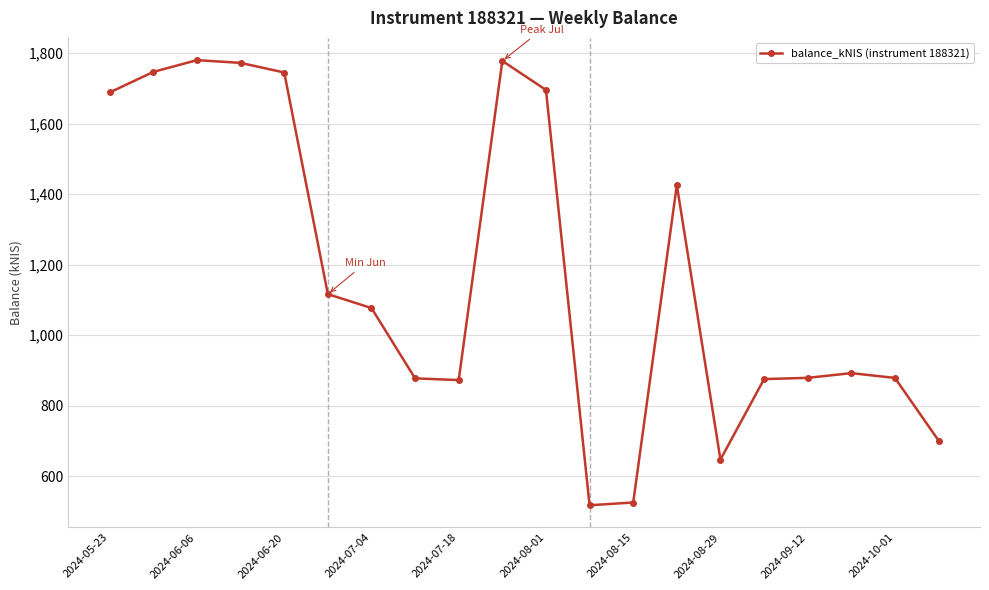

What is the value of the 1st point from the left?

1688.3